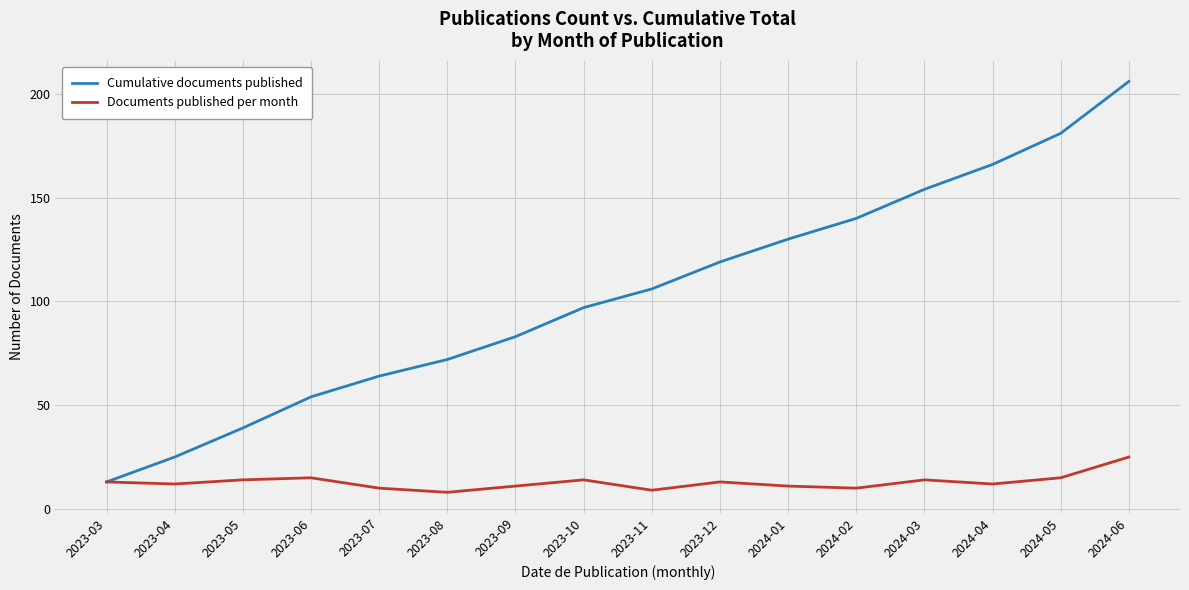

Is it true that Documents published per month equals 14 at 2023-10?

True